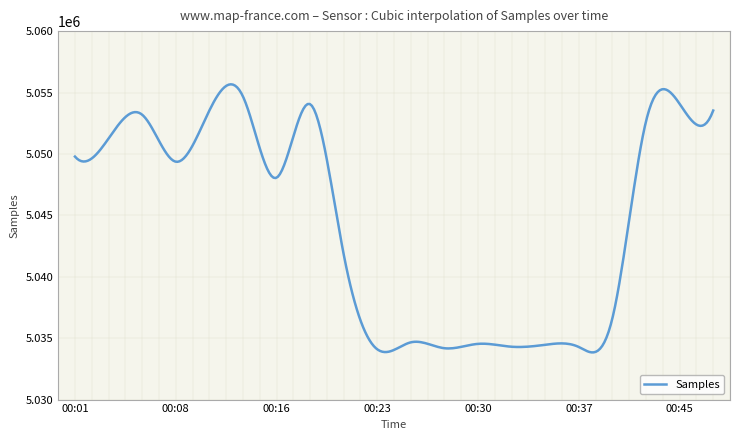

What is the difference between the maximum and minimum values?

21825.3